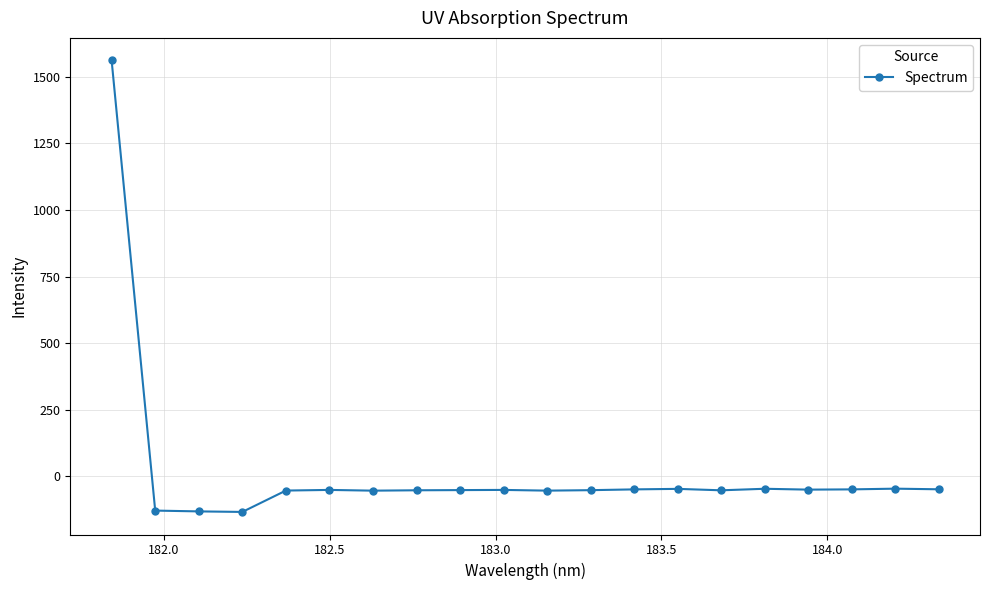

True or false: there are more than 0 points higher than both neighbors.

True